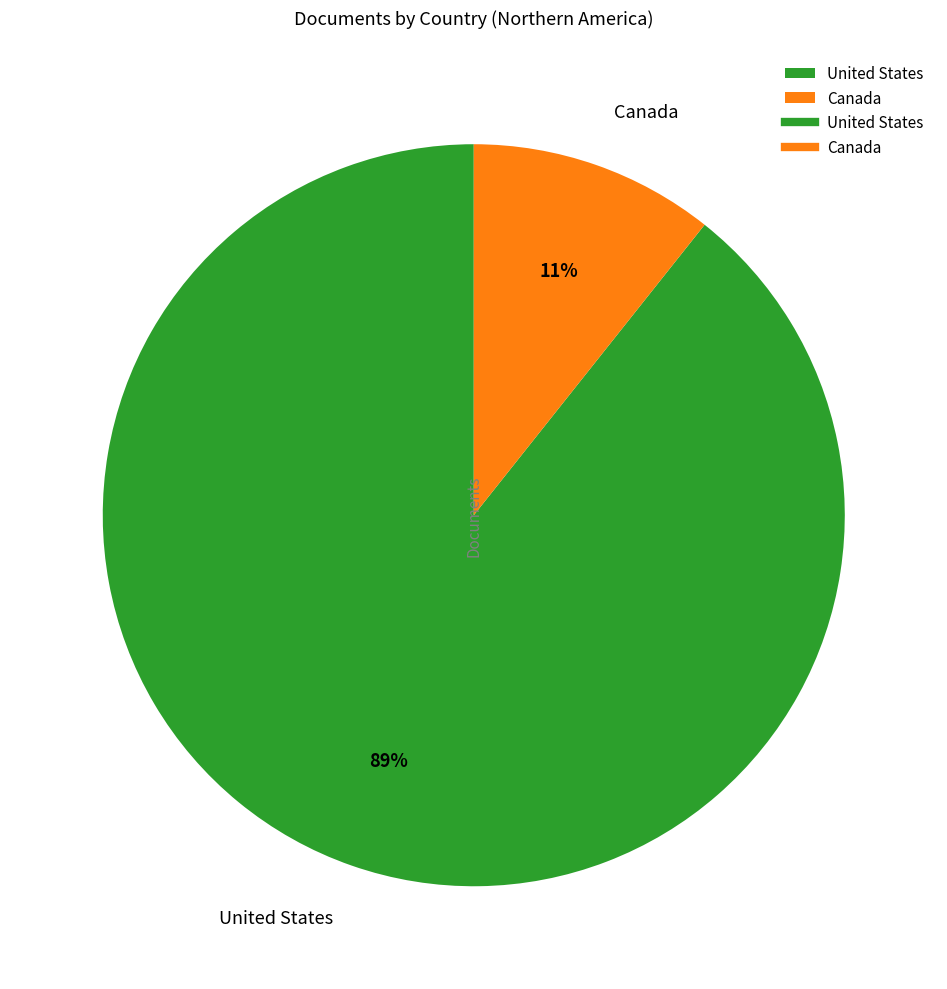

Count the number of slices in the pie.

2